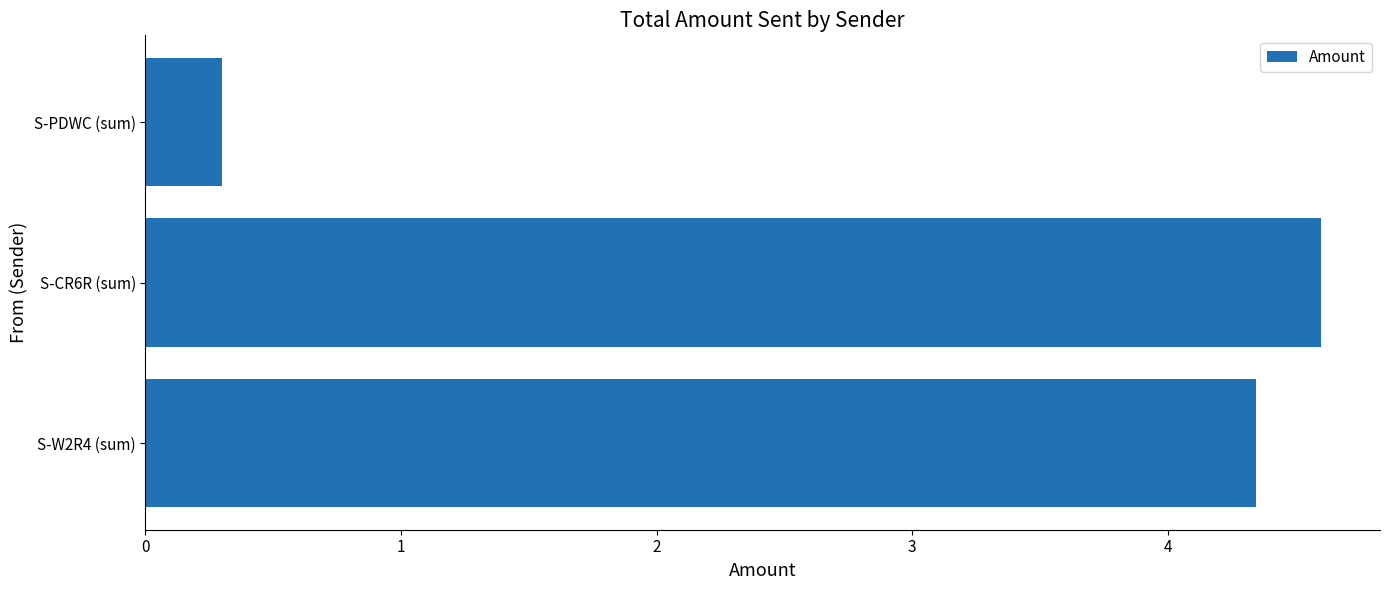

Which has a higher value, S-PDWC (sum) or S-CR6R (sum)?

S-CR6R (sum)